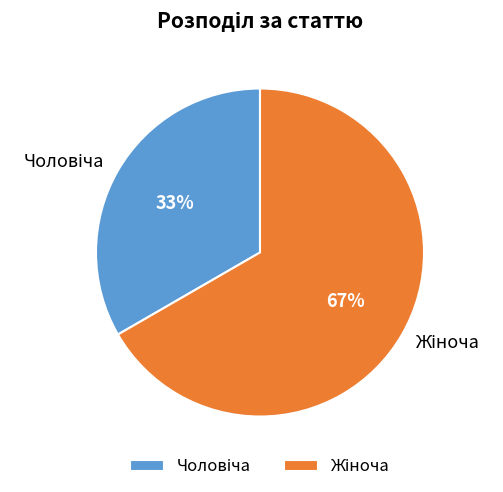

To the nearest percent, what is the average slice percentage?

50%